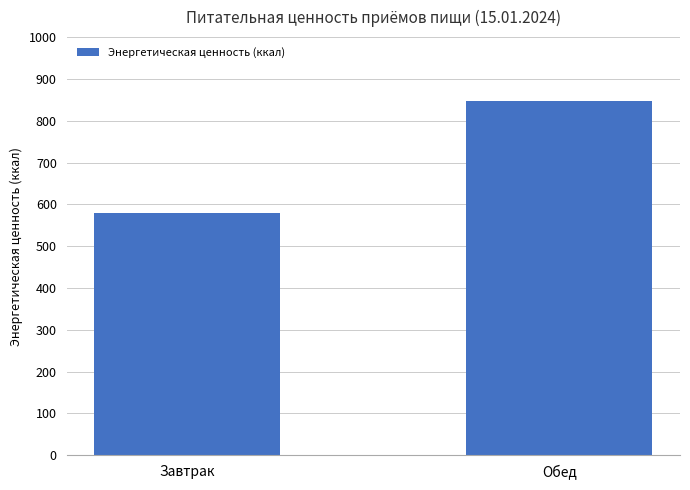

What is the average value?

713.2